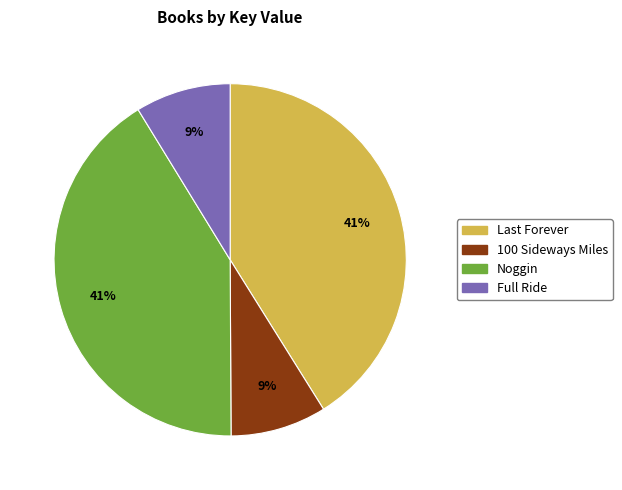

To the nearest percent, what percentage of the pie is Full Ride?

9%